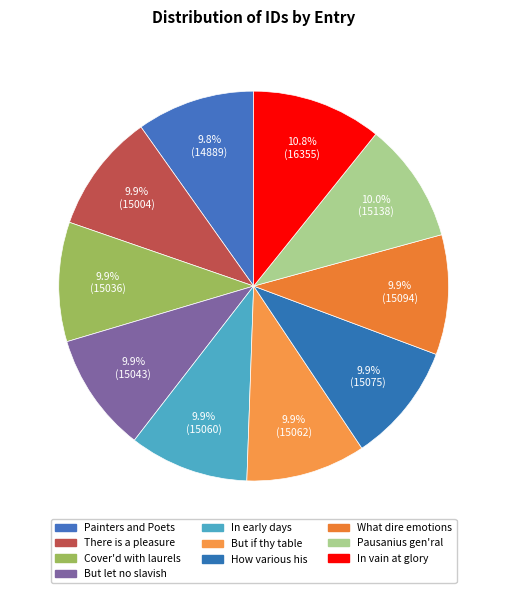

To the nearest percent, what percentage of the pie is In vain at glory?

11%